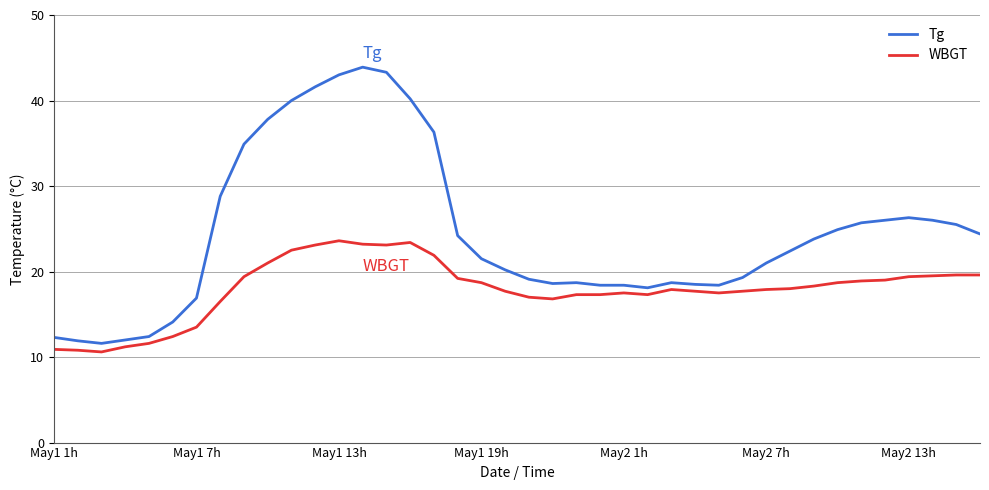

What is the highest value of the Tg series?

43.9